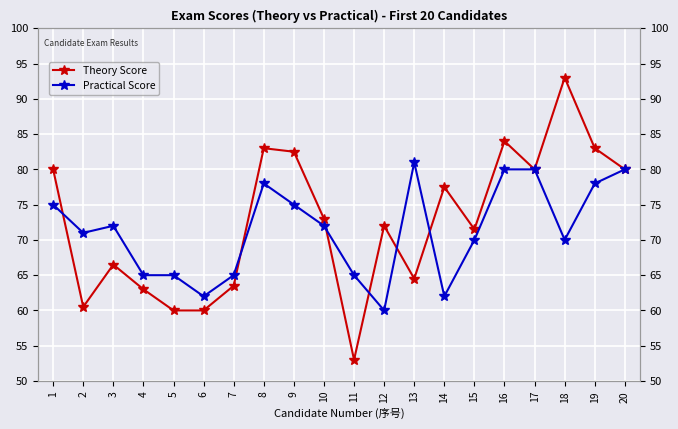

What are all the series names shown in the legend?

Theory Score, Practical Score